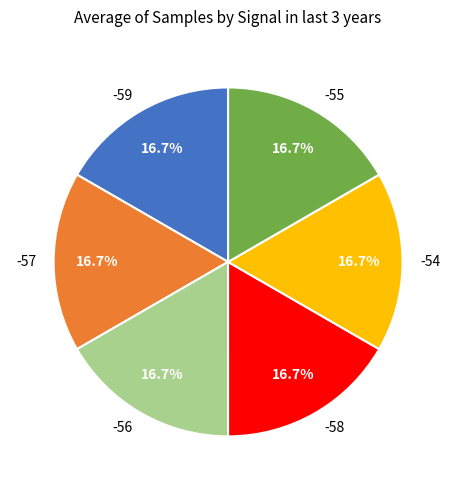

To the nearest percent, what percentage of the pie is -59?

17%